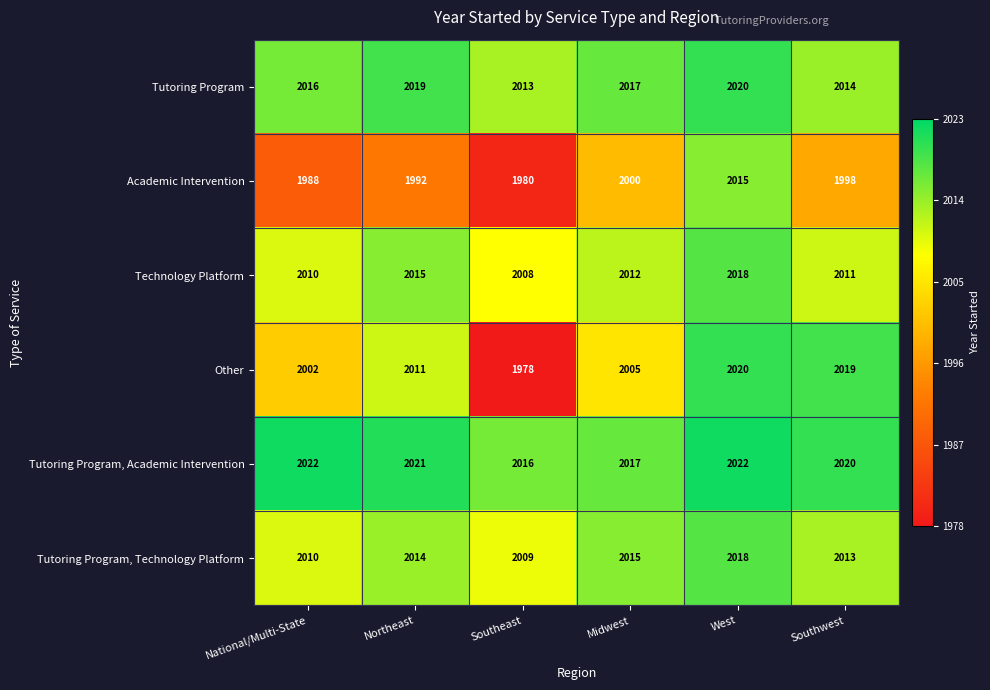

Between Northeast and Midwest, which series saw the biggest shift?

Academic Intervention